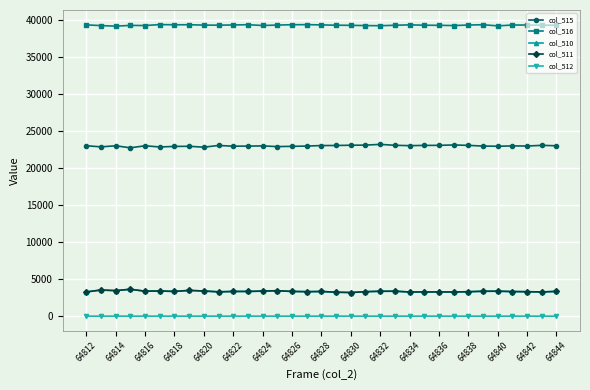

True or false: col_511 and col_516 intersect in this chart.

False